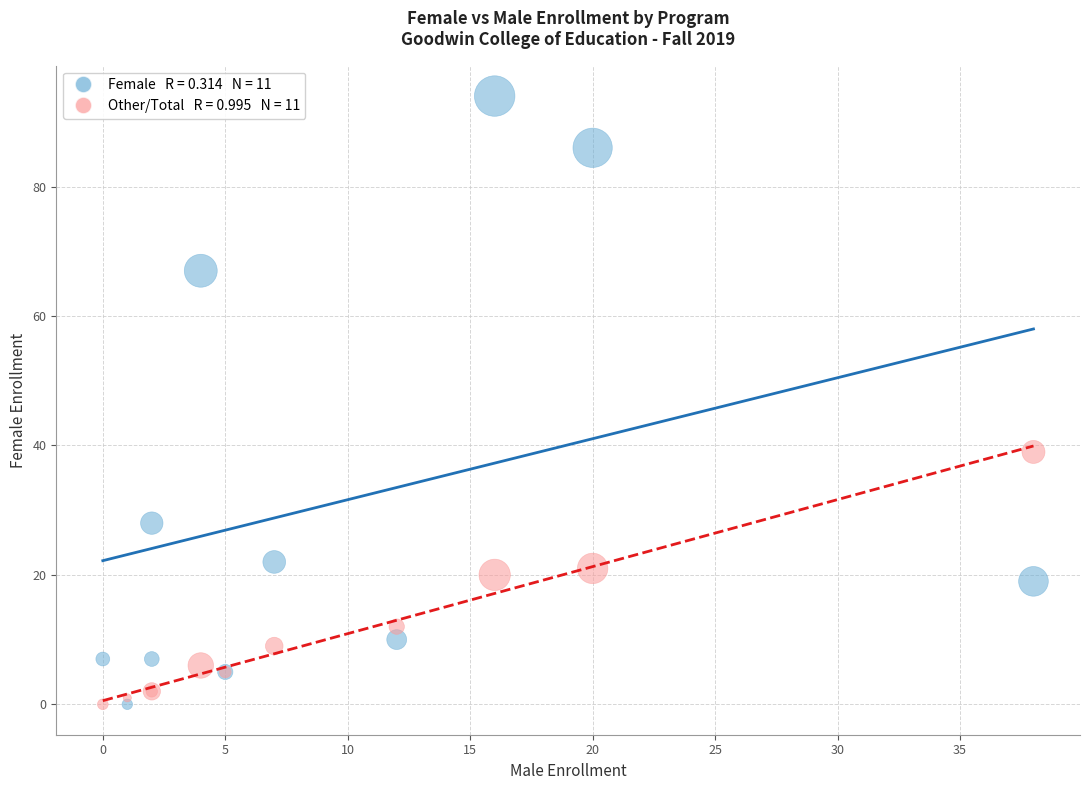

Across all series, what Y value is closest to 47?

39